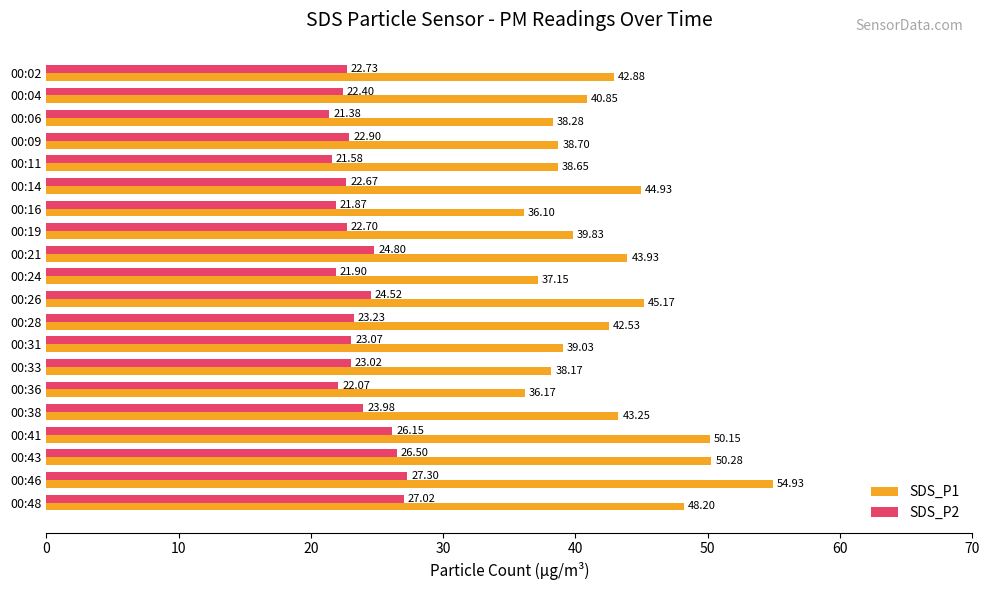

List the series in order of their peak value, highest first.

SDS_P1, SDS_P2